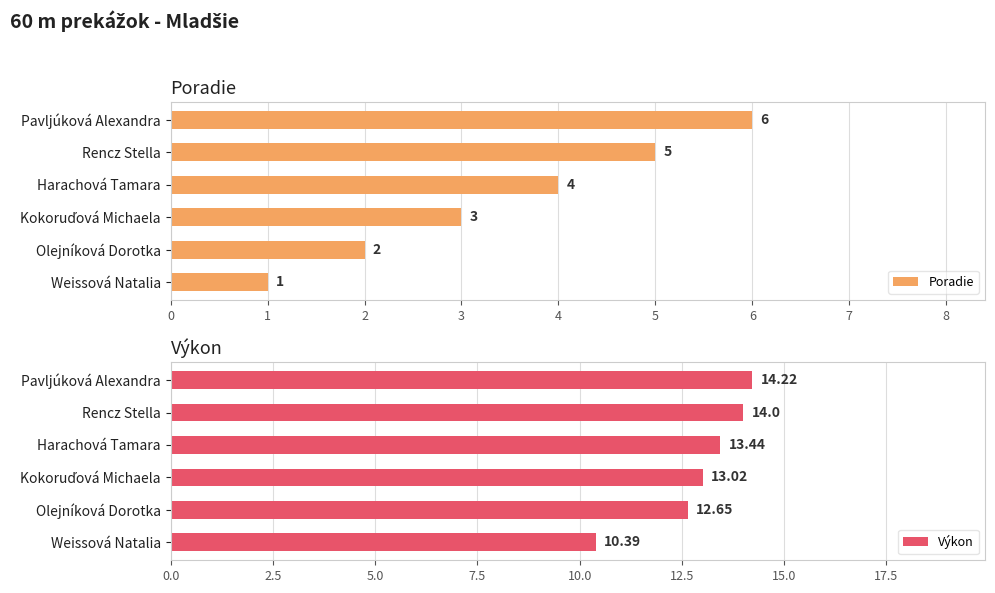

The Poradie series shows 3 at Olejníková Dorotka. True or false?

False